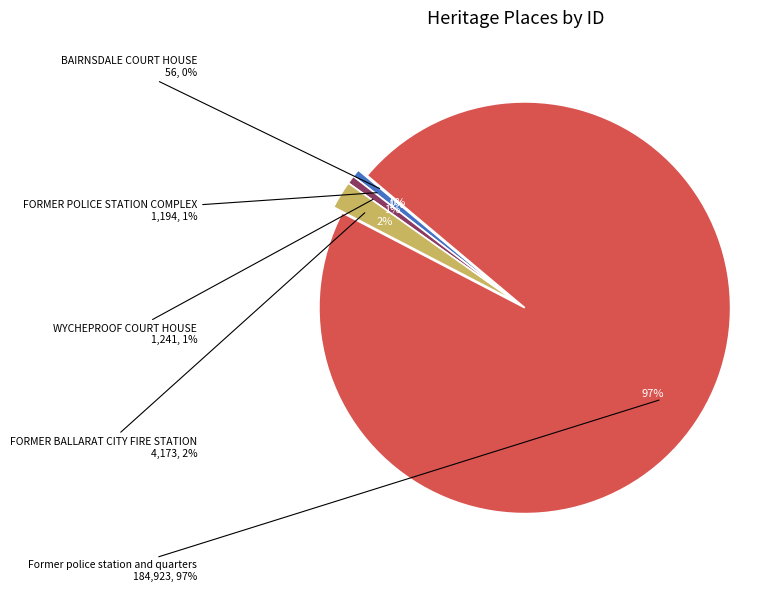

Is it true that FORMER POLICE STATION COMPLEX is 1% of the pie?

True